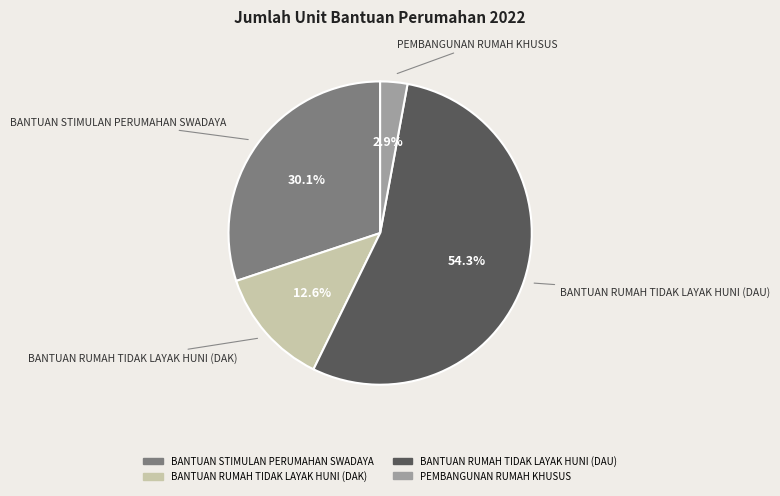

How much of the chart is everything except BANTUAN RUMAH TIDAK LAYAK HUNI (DAK)?

87.4%